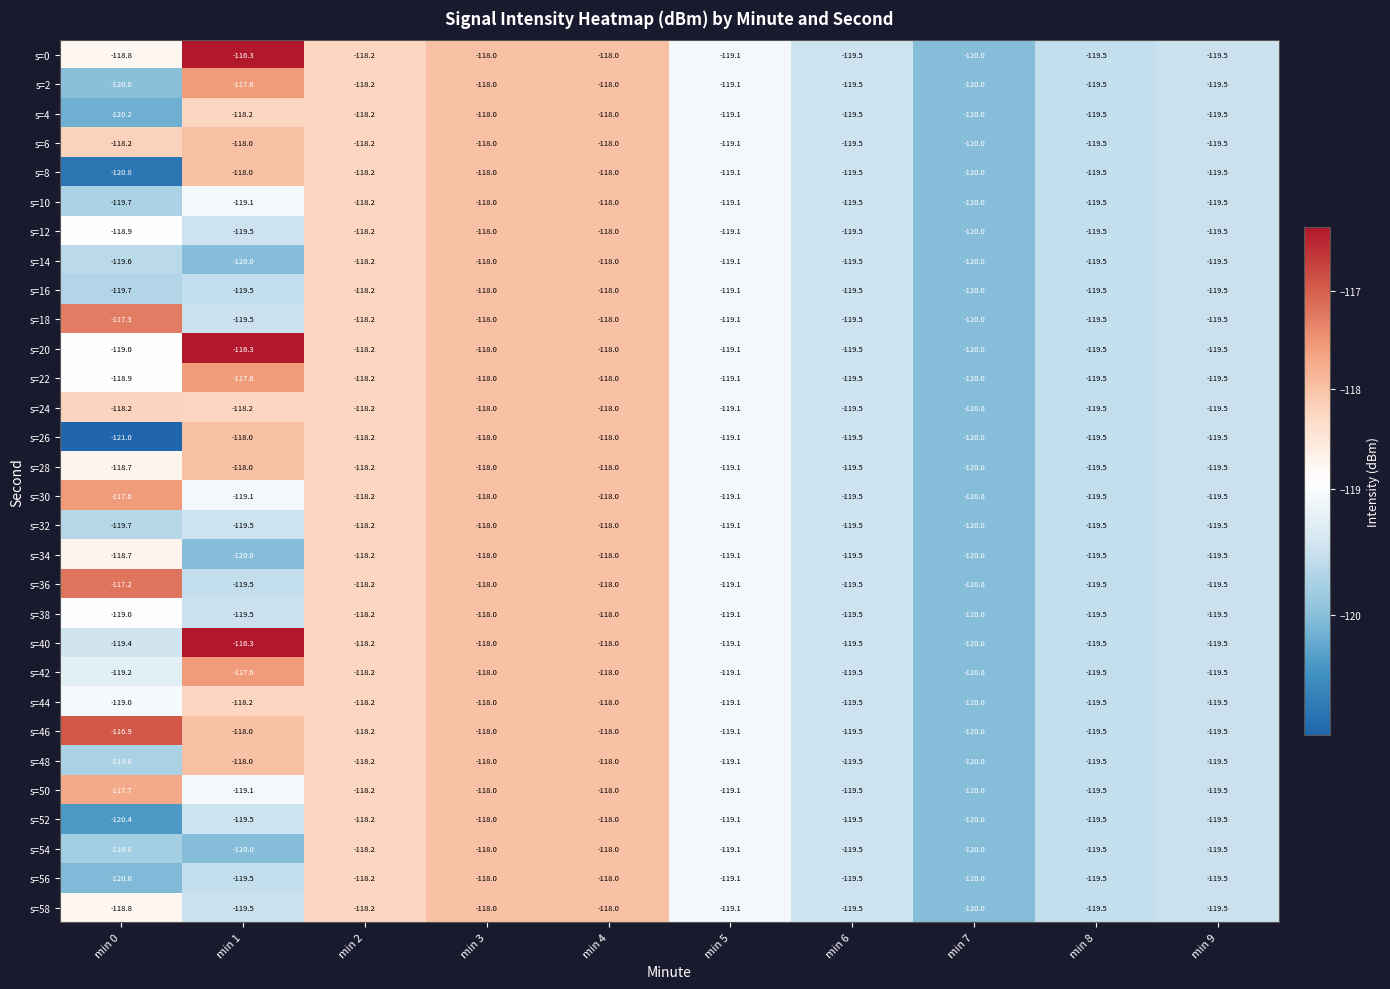

What value does the s=44 series have at min 5?

-119.1